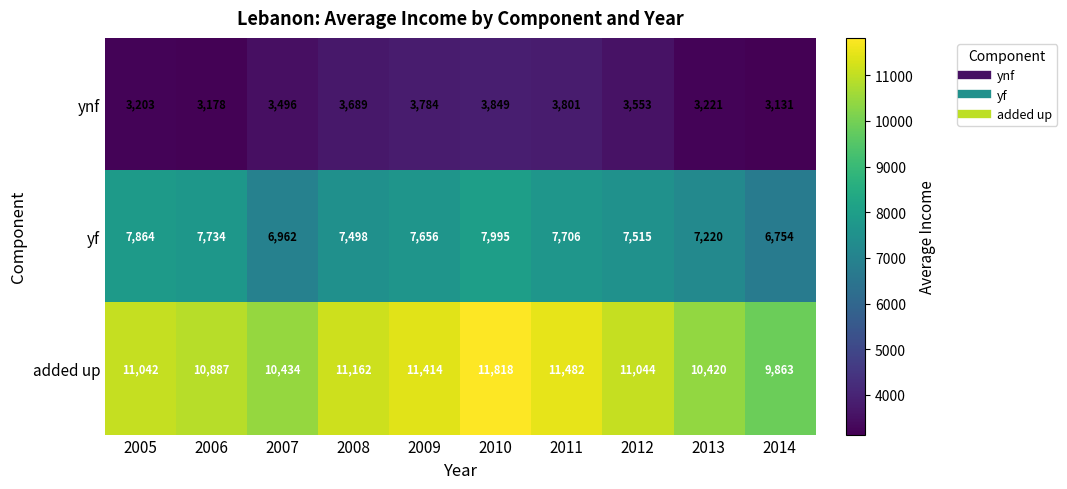

Is it true that ynf equals 767 at 2006?

False